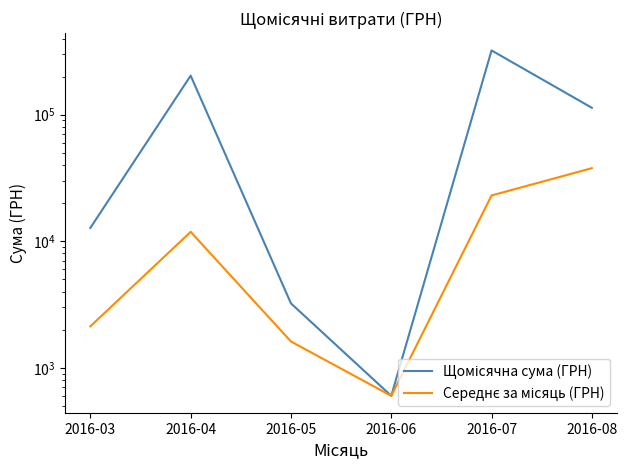

Rank the series by their average value, from lowest to highest.

Середнє за місяць (ГРН), Щомісячна сума (ГРН)